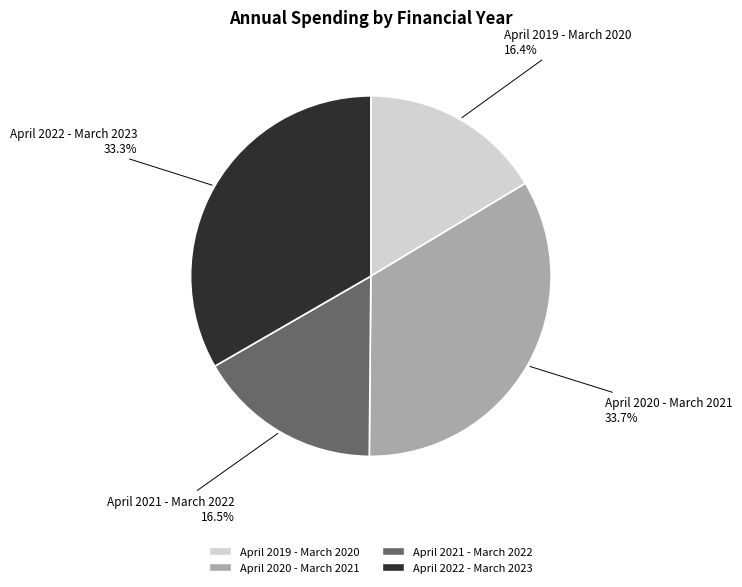

To the nearest percent, what is the difference between the largest and smallest slice percentages?

17%